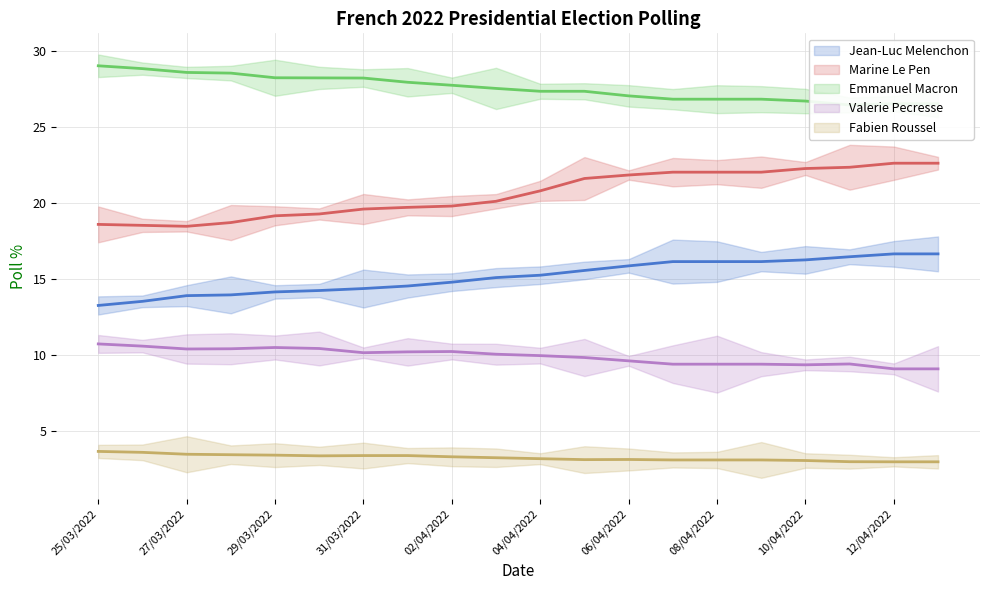

How many values in the Marine Le Pen series are below 20?

9